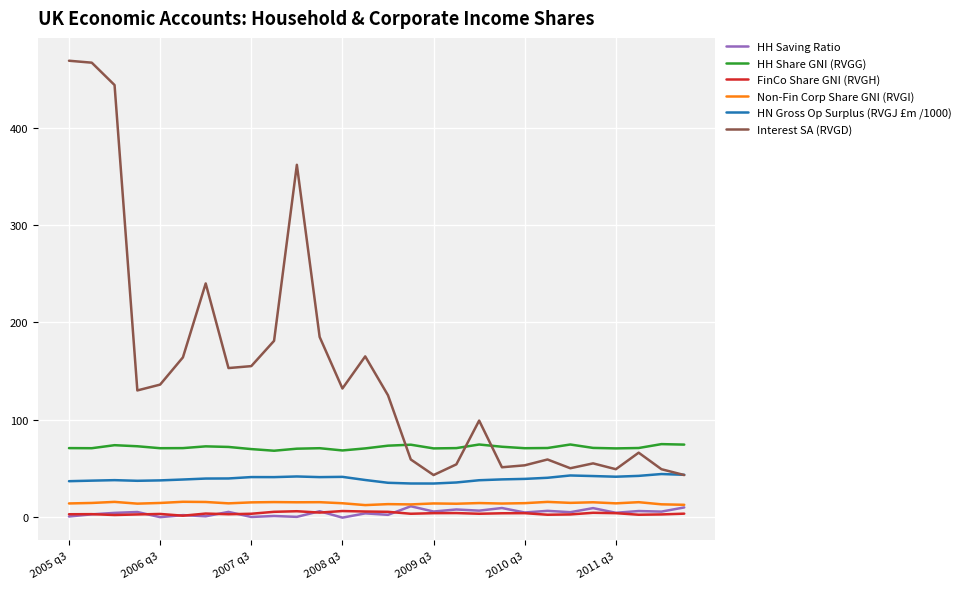

Does the chart display data point markers on the line(s)?

No